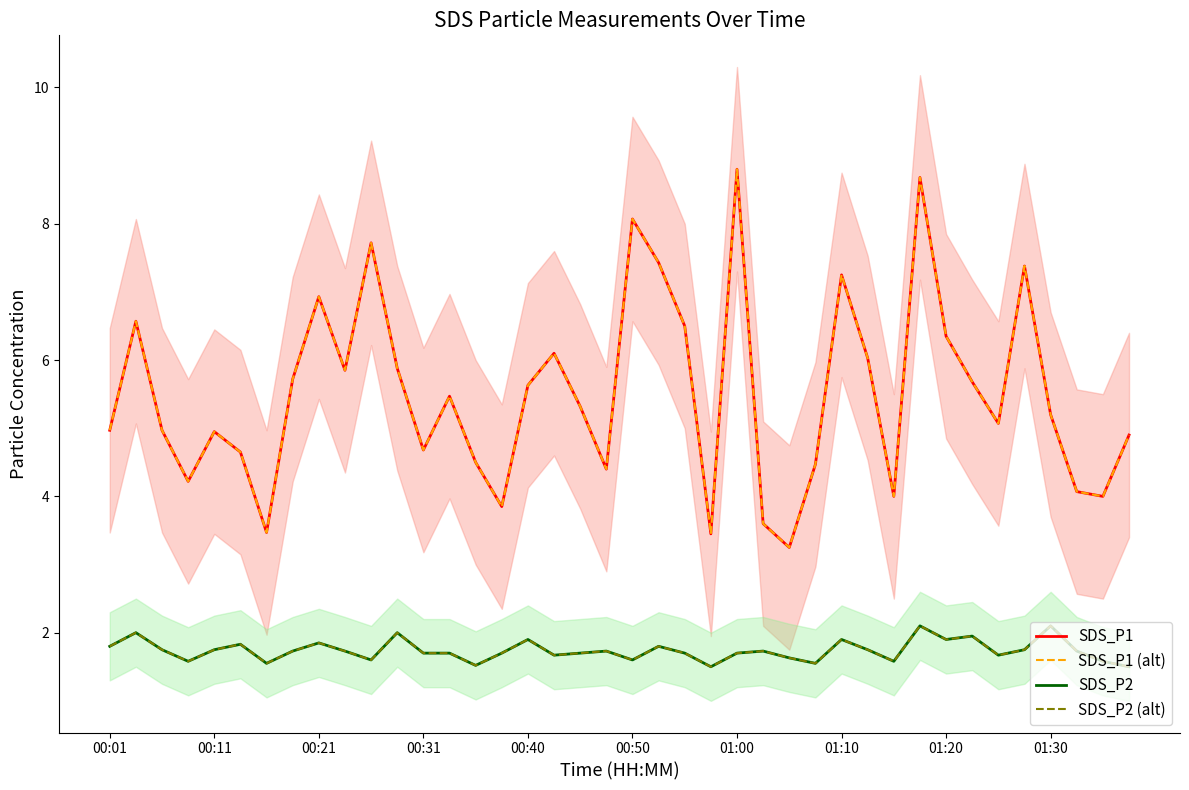

True or false: SDS_P1 (alt) and SDS_P1 intersect in this chart.

False